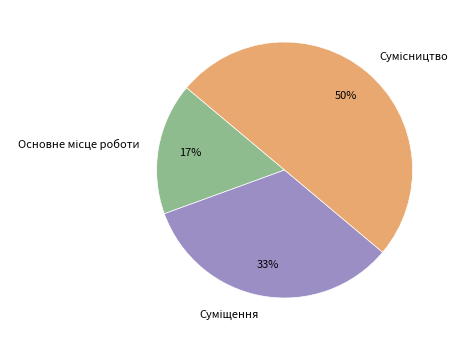

To the nearest percent, what is the average slice percentage?

33%